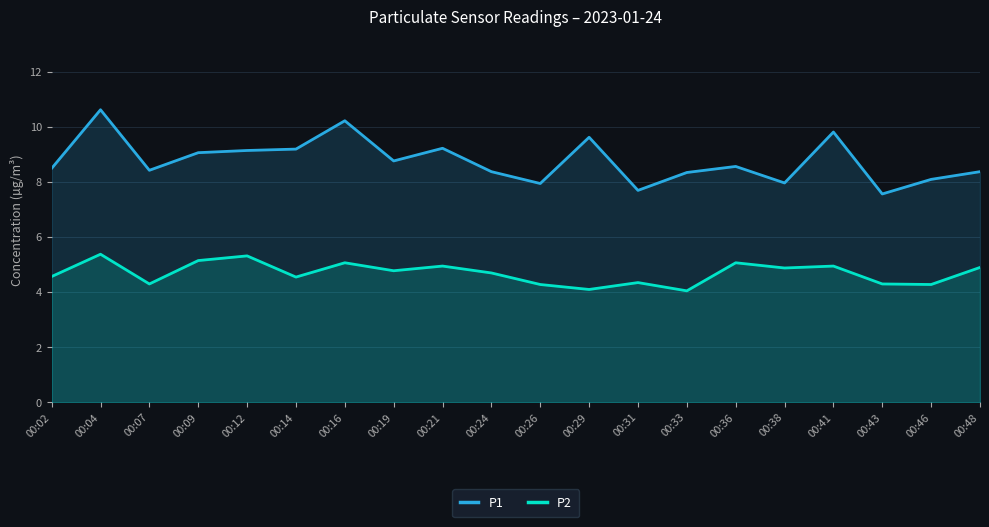

True or false: P2 and P1 intersect in this chart.

False